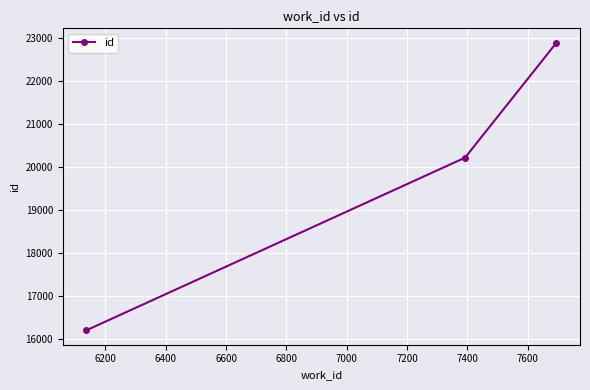

What is the maximum value shown in the chart?

22884